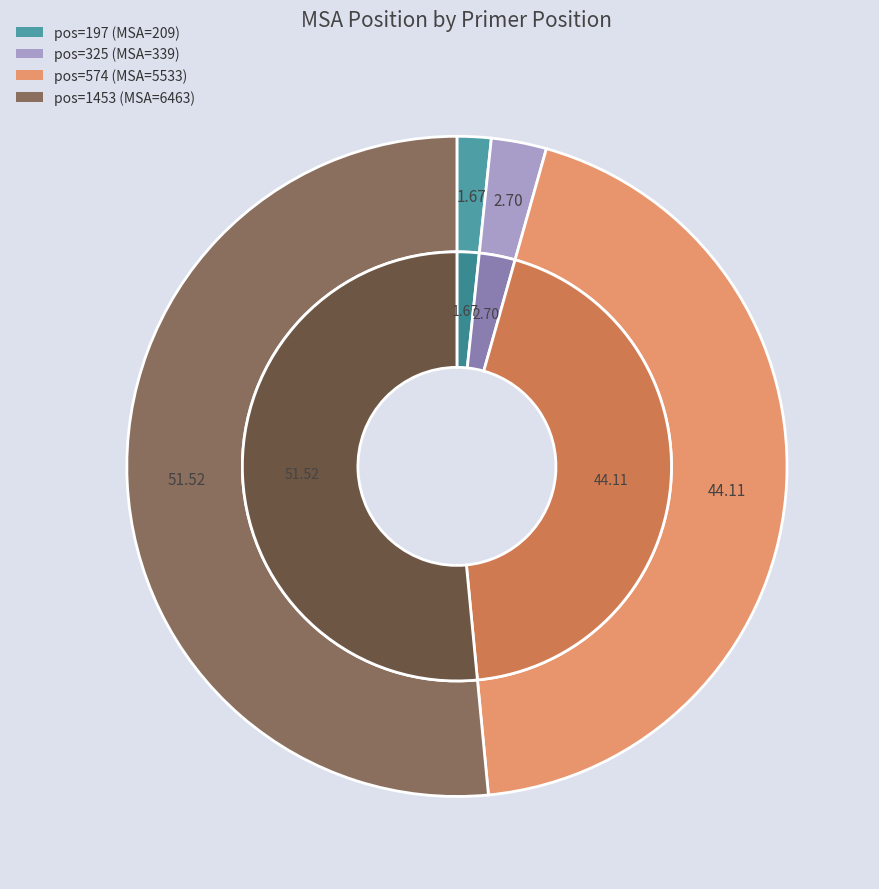

To the nearest percent, what is the difference between the 325 and 197 slice percentages?

1%